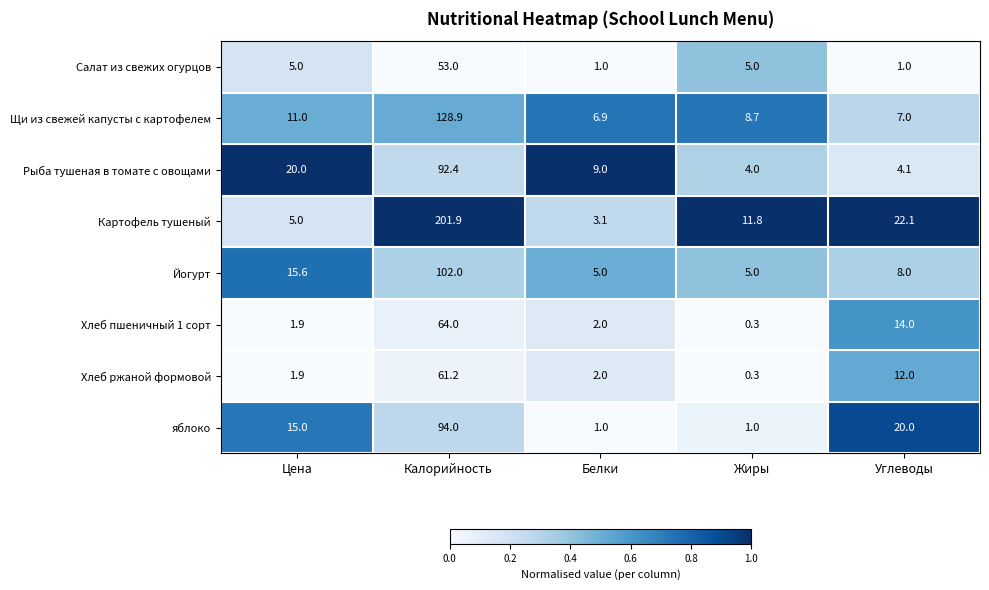

List the series in order of their peak value, lowest first.

Салат из свежих огурцов, Хлеб ржаной формовой, Хлеб пшеничный 1 сорт, Рыба тушеная в томате с овощами, яблоко, Йогурт, Щи из свежей капусты с картофелем, Картофель тушеный